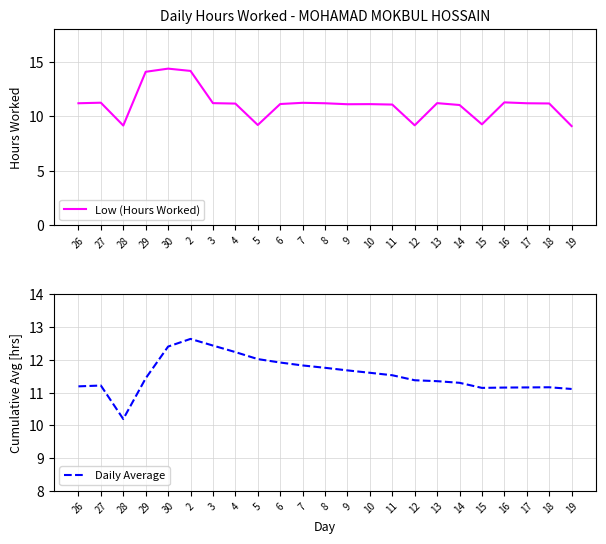

What is the sum of the Daily Average values at 30 and 6?

24.3